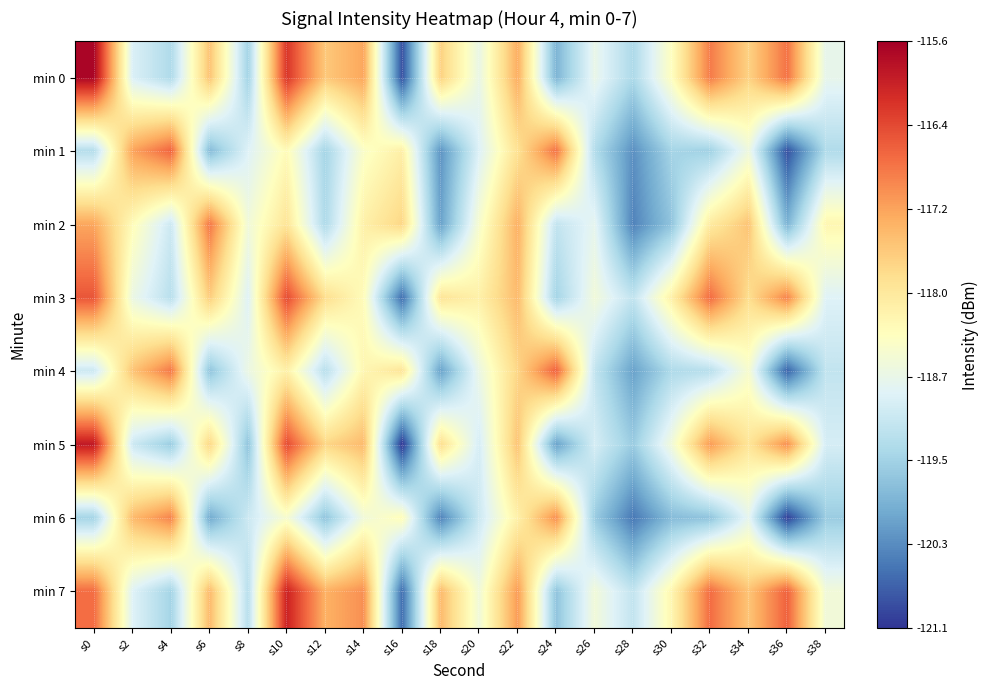

Which has a higher value, s14 or s32?

s32